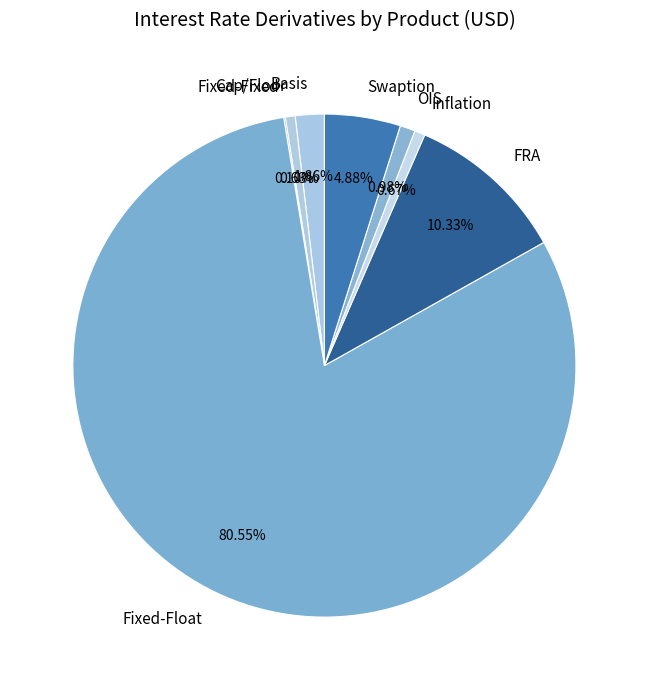

Which has a higher value, Fixed-Float or OIS?

Fixed-Float